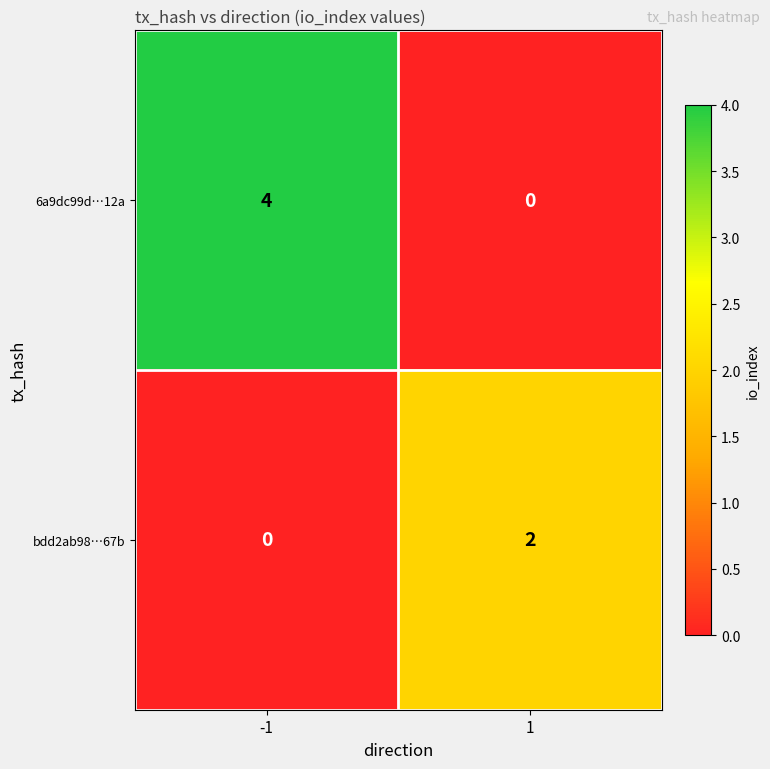

Is it true that bdd2ab98…67b equals 3 at 1?

False